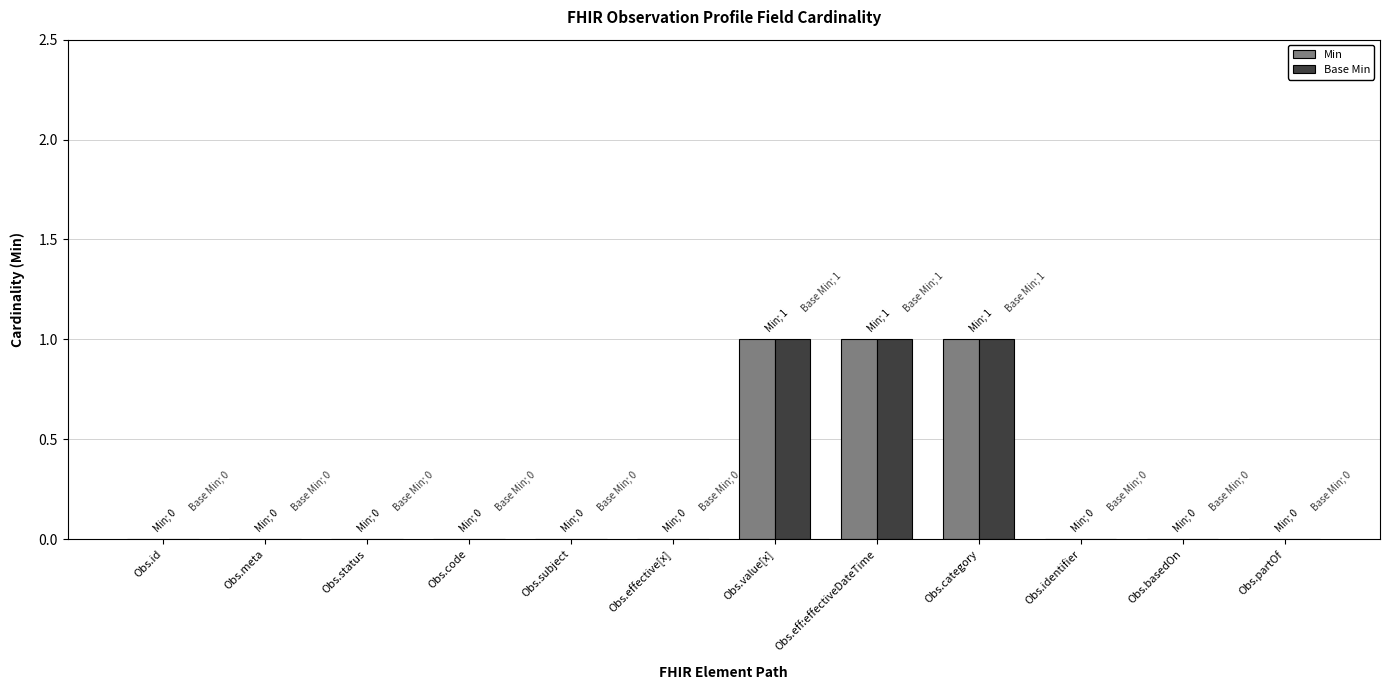

What is the sum of all Base Min values?

3